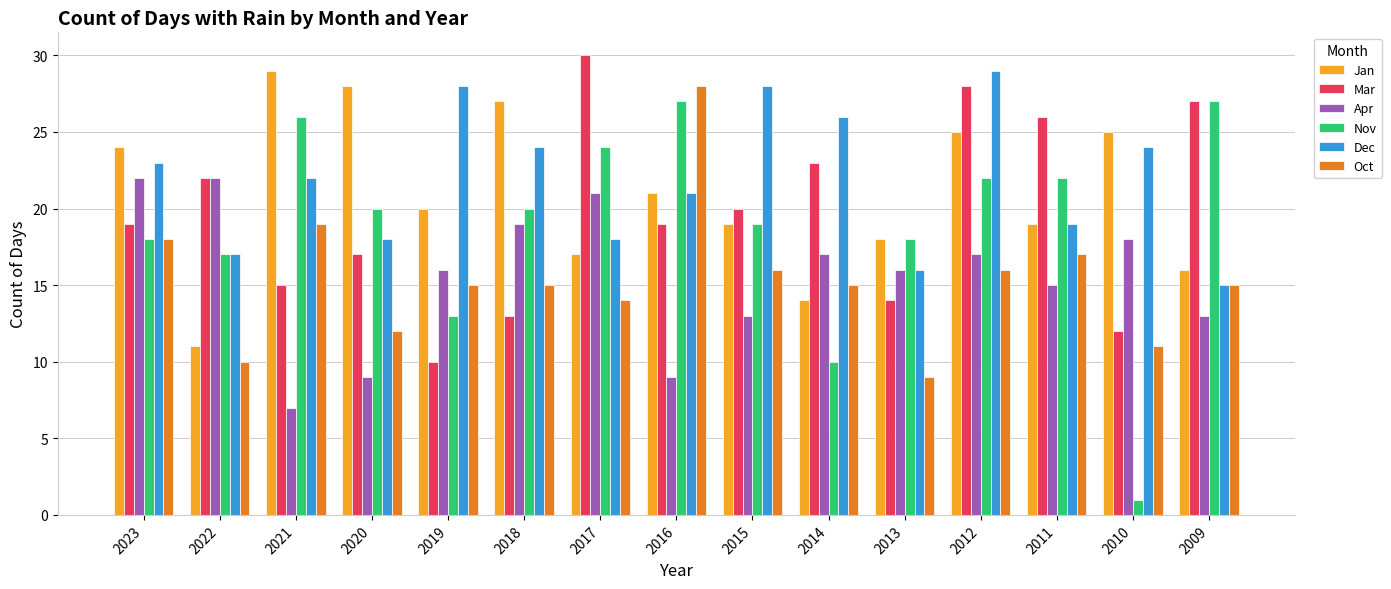

What are all the series names shown in the legend?

Jan, Mar, Apr, Nov, Dec, Oct